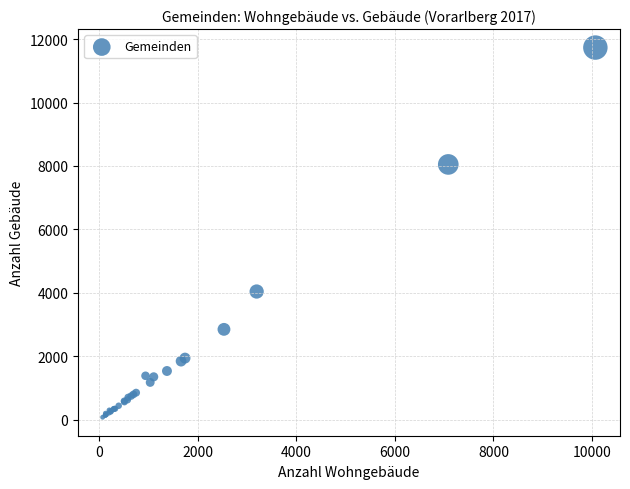

What Y value in the scatter plot is closest to 5907?

4045